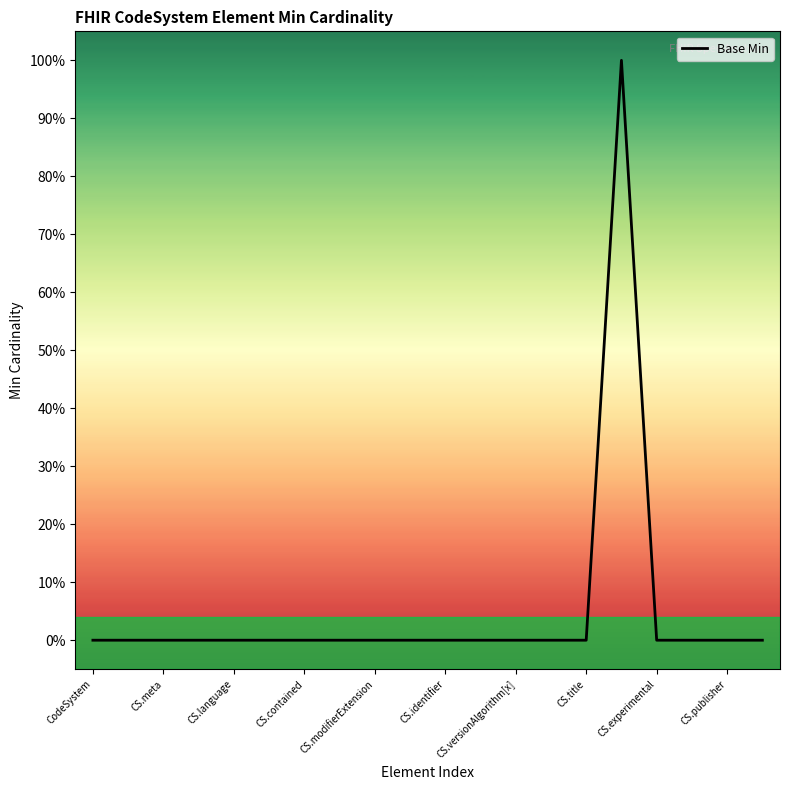

Does the chart have visible grid lines?

No